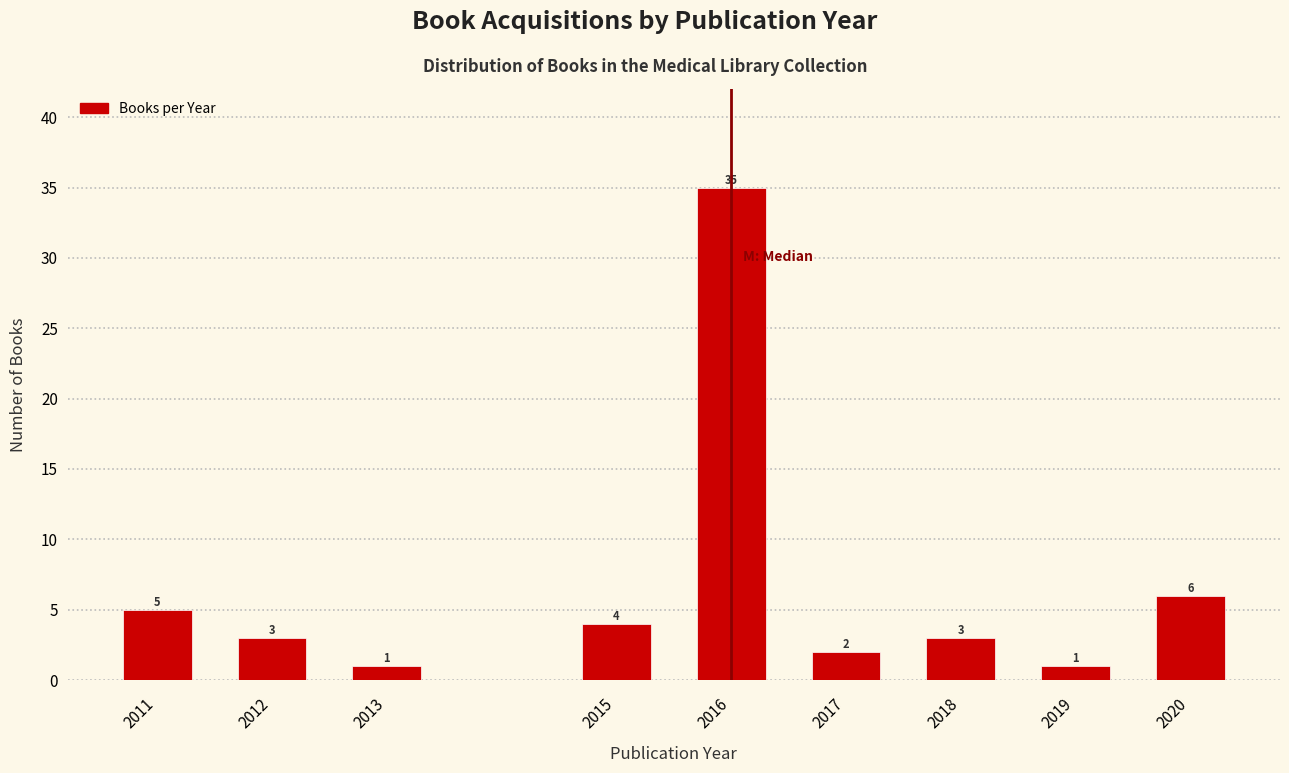

Reading left to right, what are all the values shown in this chart?

2011=5	2012=3	2013=1	2015=4	2016=35	2017=2	2018=3	2019=1	2020=6